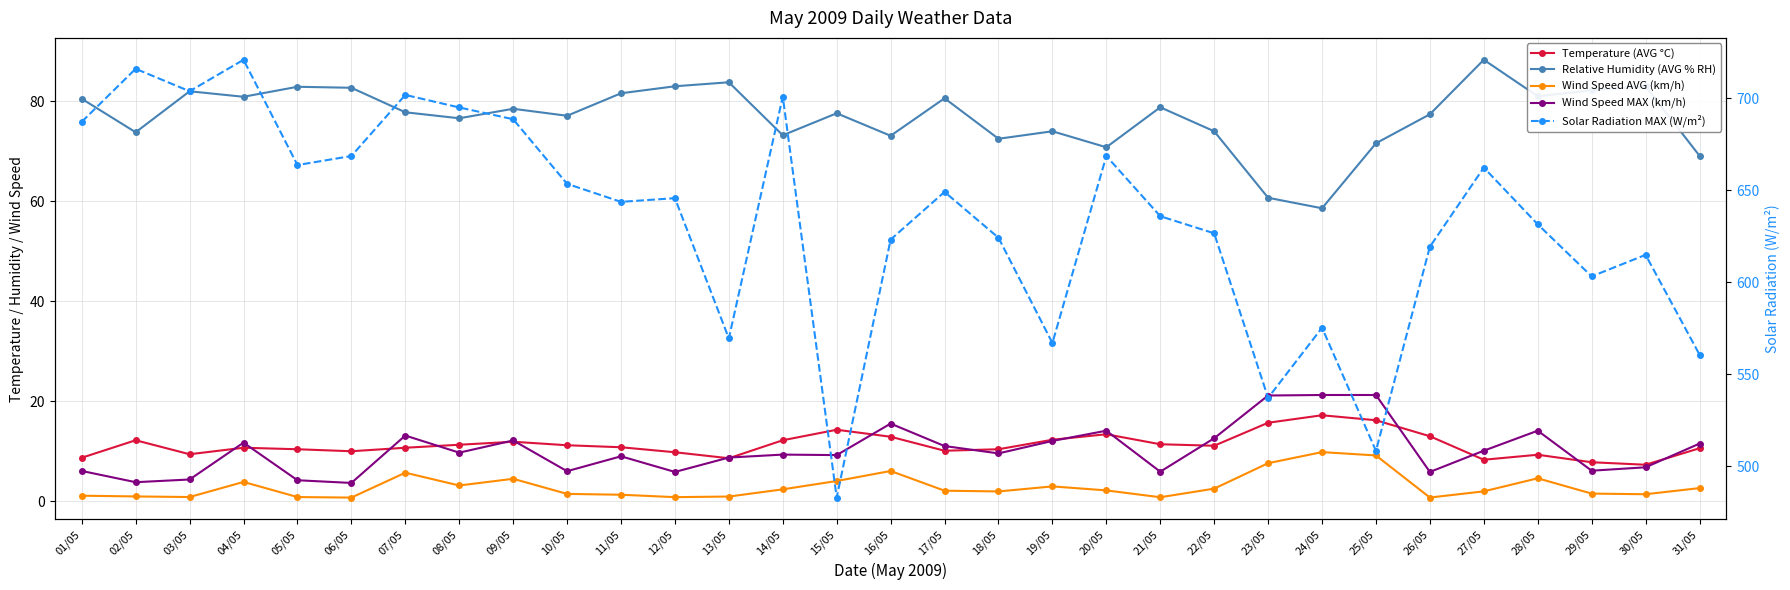

Reading left to right, transcribe all the data shown in this chart.

Temperature (AVG °C): 01/05=8.7	02/05=12.2	03/05=9.4	04/05=10.7	05/05=10.4	06/05=10.0	07/05=10.7	08/05=11.3	09/05=11.9	10/05=11.2	11/05=10.8	12/05=9.8	13/05=8.6	14/05=12.2	15/05=14.3	16/05=12.9	17/05=10.1	18/05=10.4	19/05=12.3	20/05=13.4	21/05=11.4	22/05=11.1	23/05=15.7	24/05=17.2	25/05=16.2	26/05=13.0	27/05=8.3	28/05=9.3	29/05=7.8	30/05=7.3	31/05=10.6
Relative Humidity (AVG % RH): 01/05=80.5	02/05=73.8	03/05=82.0	04/05=80.9	05/05=82.9	06/05=82.7	07/05=77.8	08/05=76.6	09/05=78.5	10/05=77.1	11/05=81.6	12/05=83.0	13/05=83.8	14/05=73.2	15/05=77.6	16/05=73.1	17/05=80.6	18/05=72.5	19/05=74.0	20/05=70.8	21/05=78.8	22/05=74.0	23/05=60.7	24/05=58.6	25/05=71.6	26/05=77.4	27/05=88.3	28/05=81.0	29/05=82.2	30/05=83.0	31/05=69.1
Wind Speed AVG (km/h): 01/05=1.1	02/05=1.0	03/05=0.8	04/05=3.9	05/05=0.8	06/05=0.7	07/05=5.7	08/05=3.1	09/05=4.5	10/05=1.5	11/05=1.3	12/05=0.8	13/05=0.9	14/05=2.4	15/05=4.0	16/05=6.0	17/05=2.1	18/05=2.0	19/05=3.0	20/05=2.2	21/05=0.8	22/05=2.5	23/05=7.6	24/05=9.8	25/05=9.2	26/05=0.7	27/05=2.0	28/05=4.6	29/05=1.5	30/05=1.4	31/05=2.6
Wind Speed MAX (km/h): 01/05=6.1	02/05=3.8	03/05=4.3	04/05=11.7	05/05=4.2	06/05=3.7	07/05=13.1	08/05=9.7	09/05=12.2	10/05=6.0	11/05=9.0	12/05=5.9	13/05=8.7	14/05=9.3	15/05=9.2	16/05=15.5	17/05=11.0	18/05=9.6	19/05=12.1	20/05=14.1	21/05=5.9	22/05=12.6	23/05=21.1	24/05=21.2	25/05=21.2	26/05=5.9	27/05=10.1	28/05=14.1	29/05=6.1	30/05=6.8	31/05=11.5
Solar Radiation MAX (W/m²): 01/05=687.2	02/05=716.0	03/05=703.8	04/05=720.9	05/05=663.7	06/05=668.6	07/05=701.8	08/05=695.0	09/05=688.6	10/05=653.5	11/05=643.7	12/05=645.7	13/05=569.5	14/05=700.9	15/05=483.0	16/05=623.2	17/05=649.1	18/05=624.2	19/05=567.0	20/05=668.6	21/05=635.9	22/05=626.6	23/05=537.2	24/05=575.3	25/05=508.4	26/05=619.3	27/05=662.3	28/05=631.5	29/05=603.2	30/05=614.9	31/05=560.7